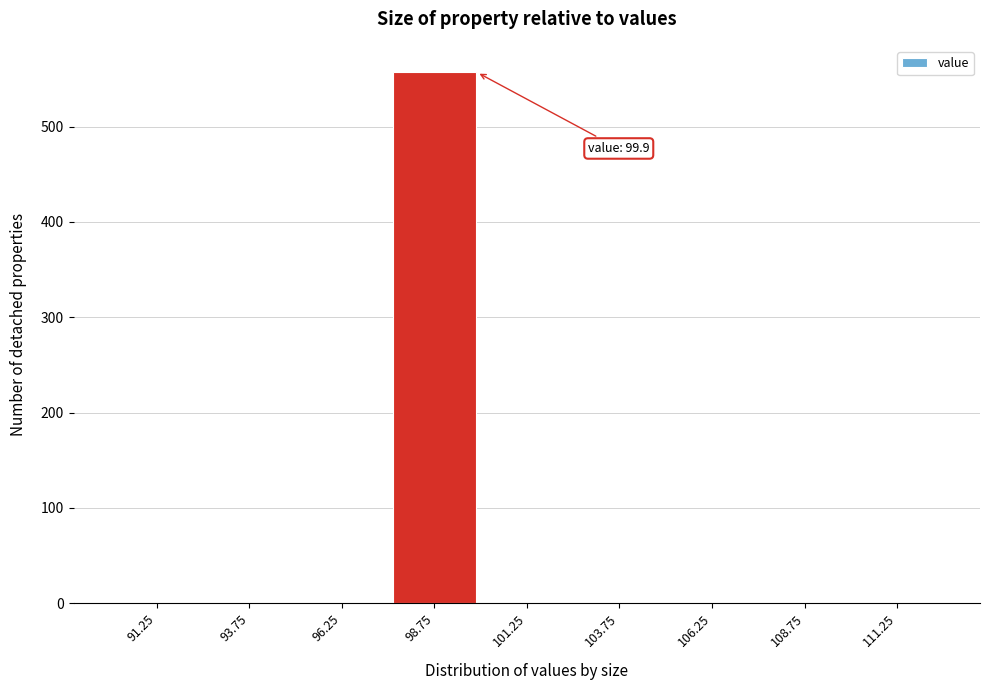

Reading right to left, list all the values displayed in this chart.

111.25=0	108.75=0	106.25=0	103.75=0	101.25=0	98.75=557	96.25=0	93.75=0	91.25=0